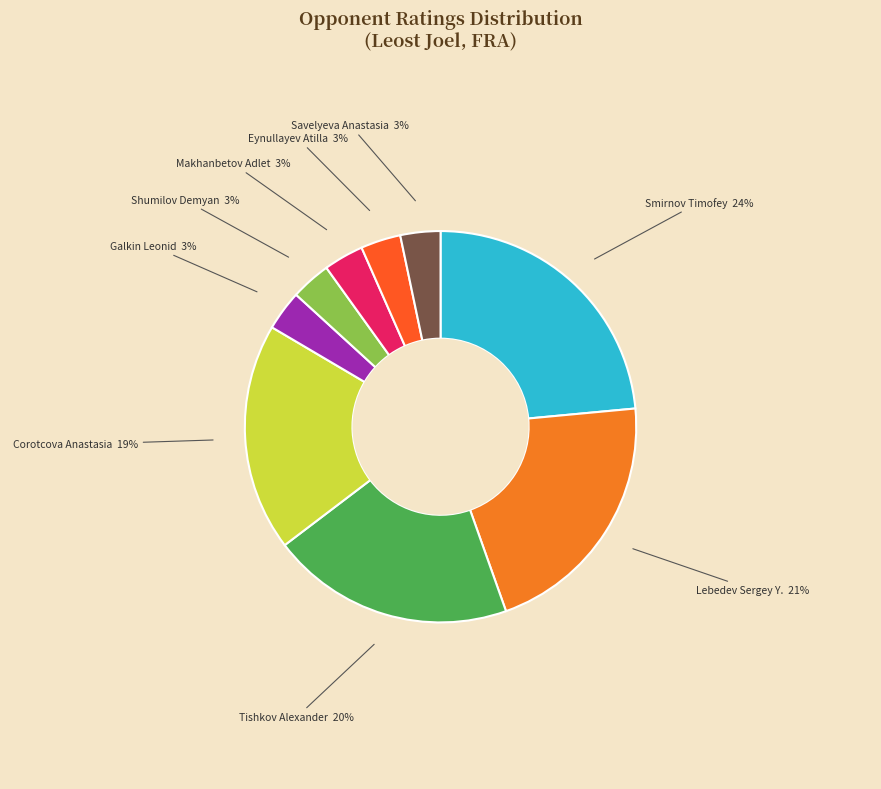

Combined, do Galkin Leonid and Lebedev Sergey Y. account for over 50%?

No